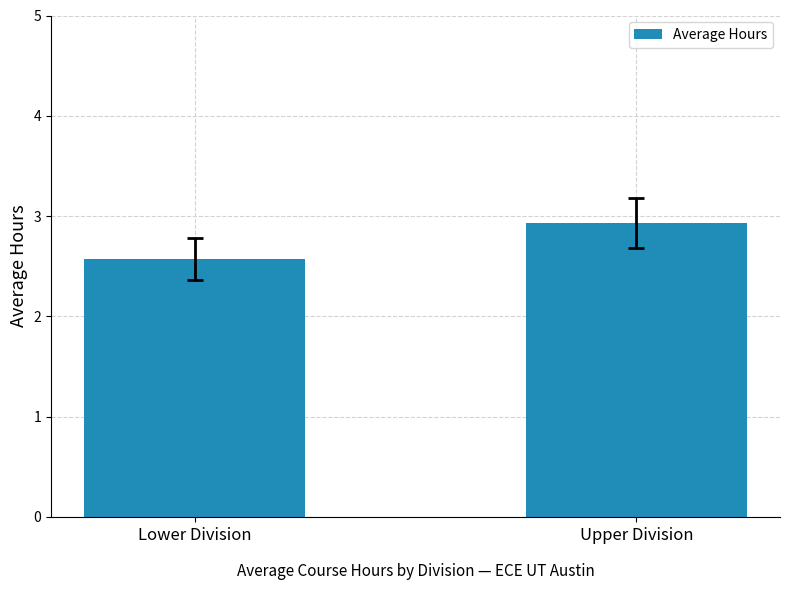

What value does the data have at Lower Division?

2.6